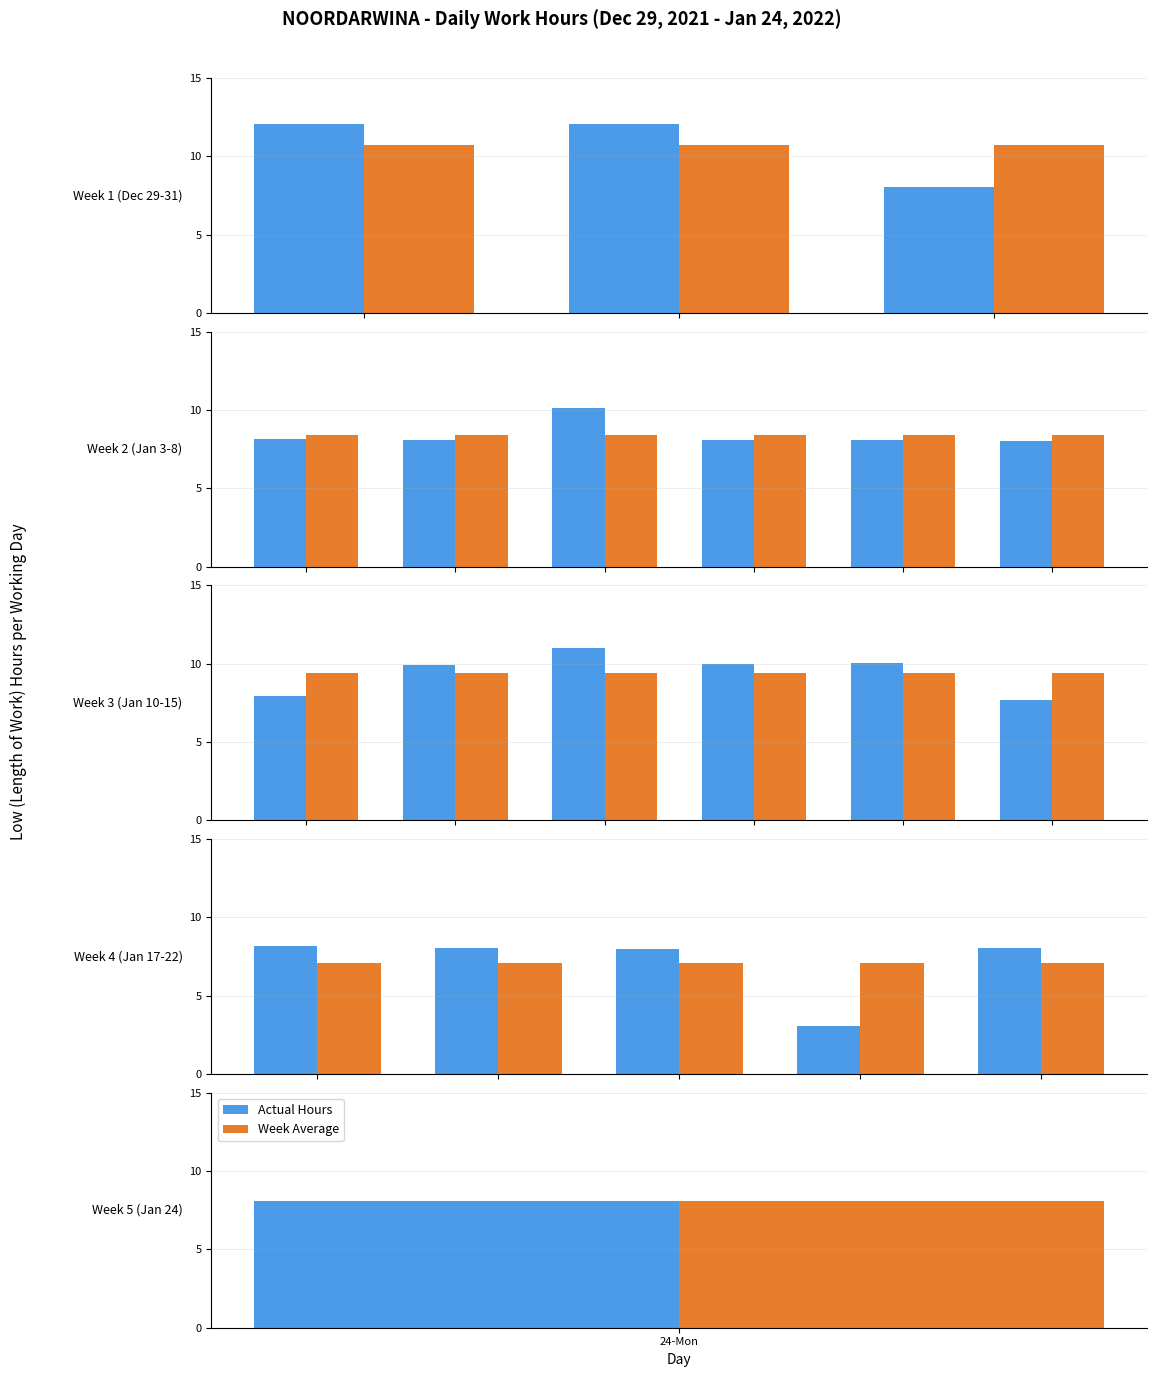

What is the value of the Week Average bar at the 5th from the left?

7.1